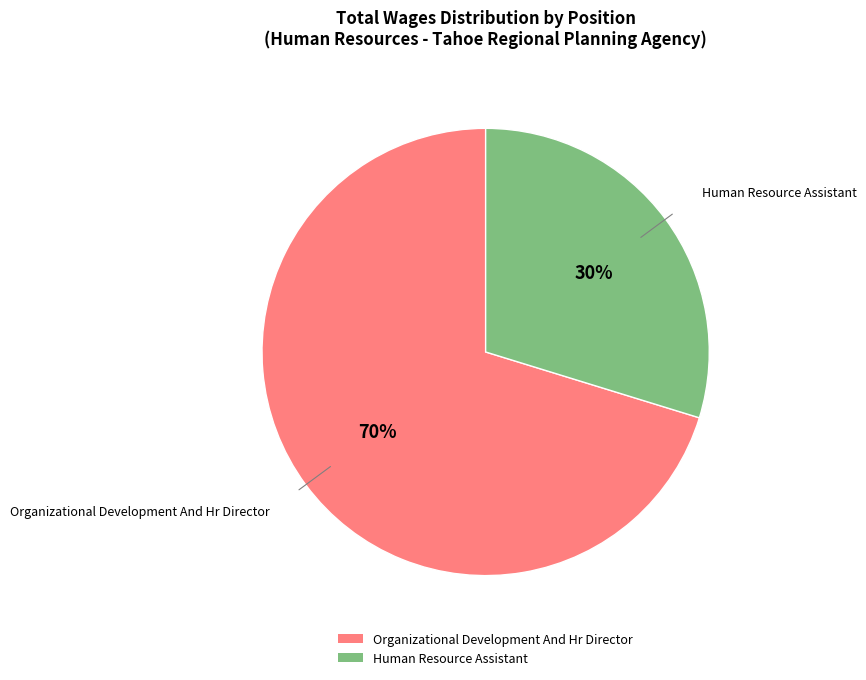

Which has a higher value, Organizational Development And Hr Director or Human Resource Assistant?

Organizational Development And Hr Director